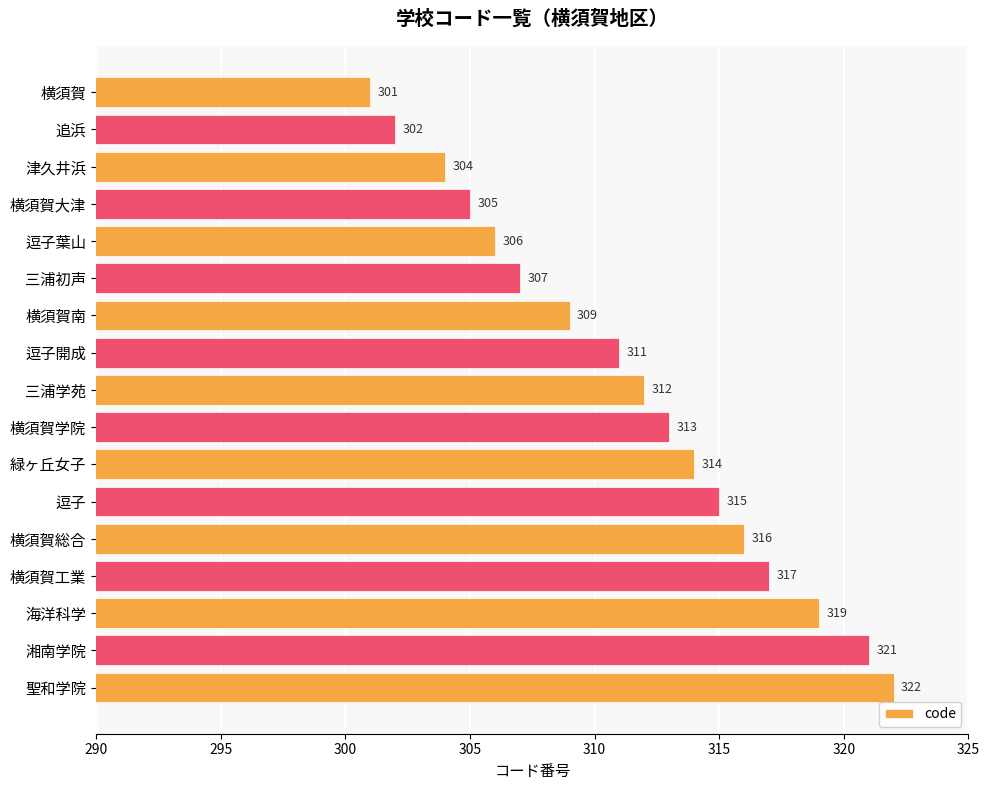

At which label is the value closest to 311?

逗子開成